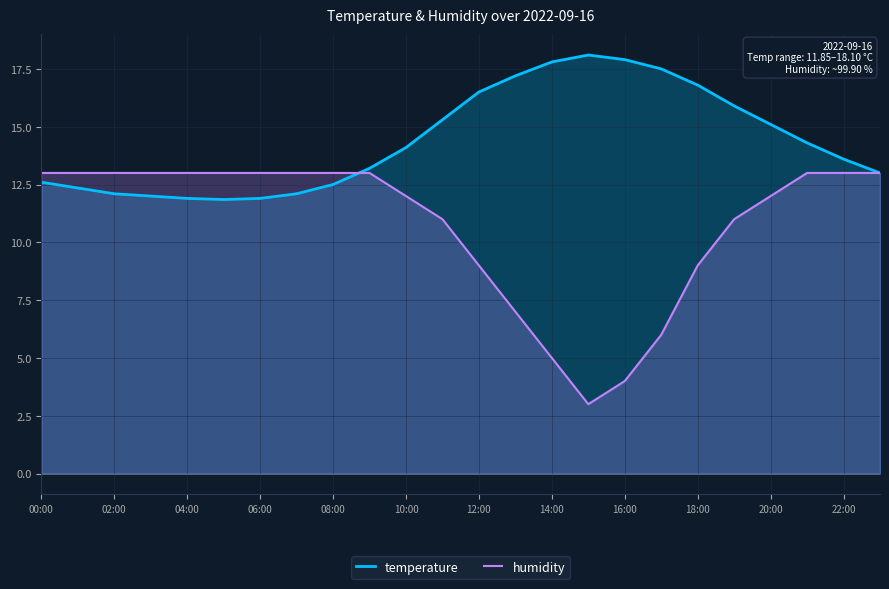

At which category does temperature reach its first local peak?

15